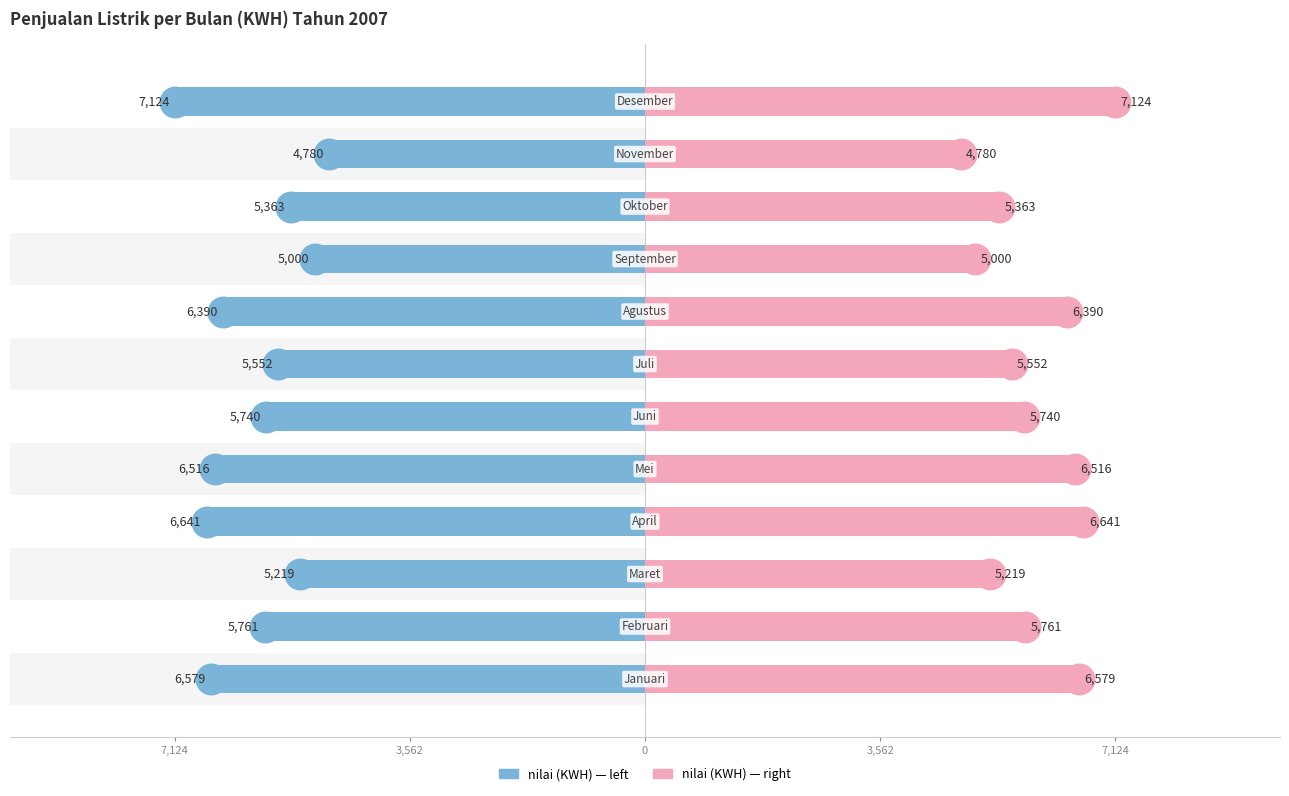

How many data points does each series have?

12